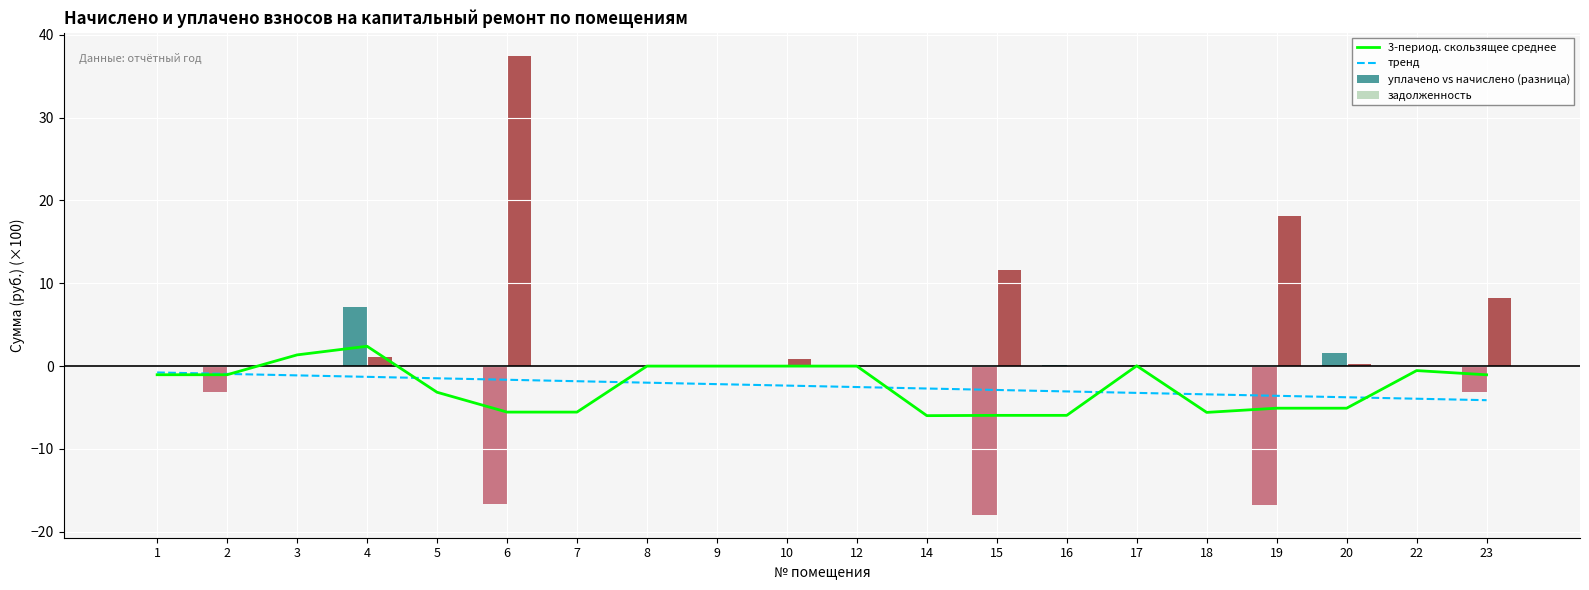

Is the value of тренд at 16 greater than the value of 3-период. скользящее среднее at 17?

No